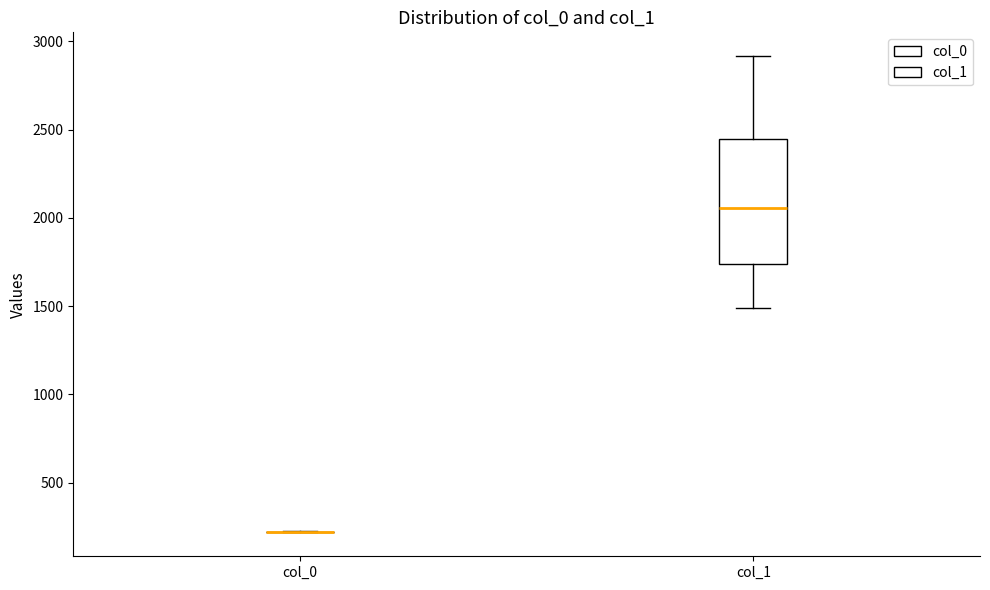

Where does the upper whisker of the box for col_1 end on the y-axis? The values are not printed on the chart, so give them approximately, as read against the axis.

2900